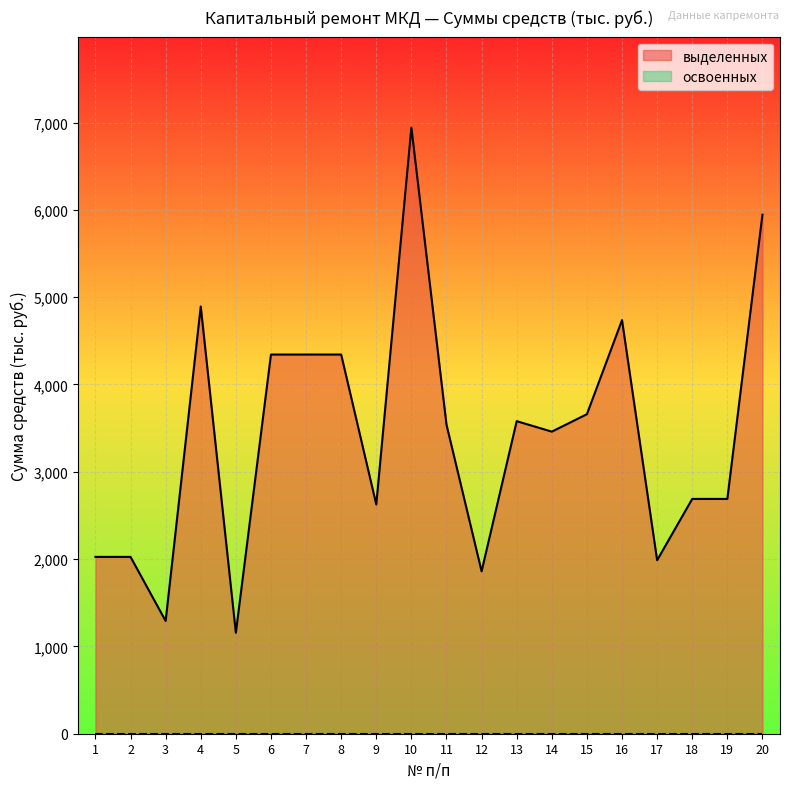

At which category does the chart reach its minimum across all series?

5